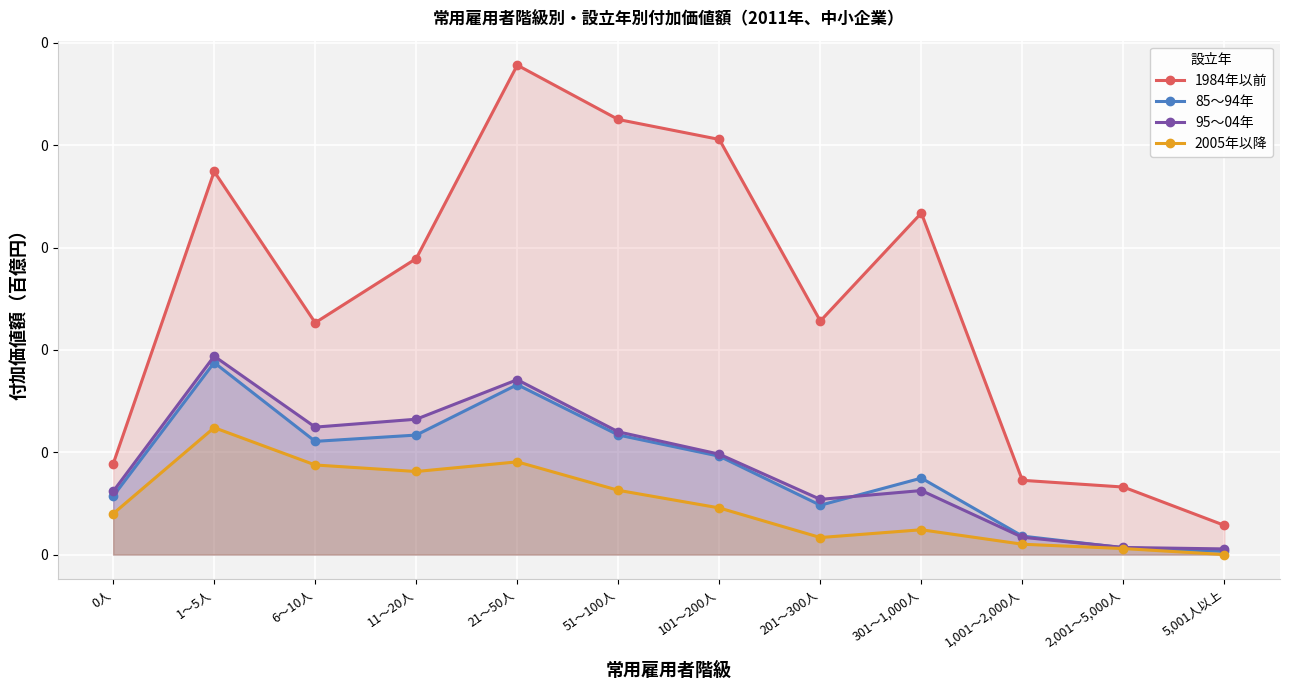

True or false: 85～94年 and 1984年以前 cross at least once.

False